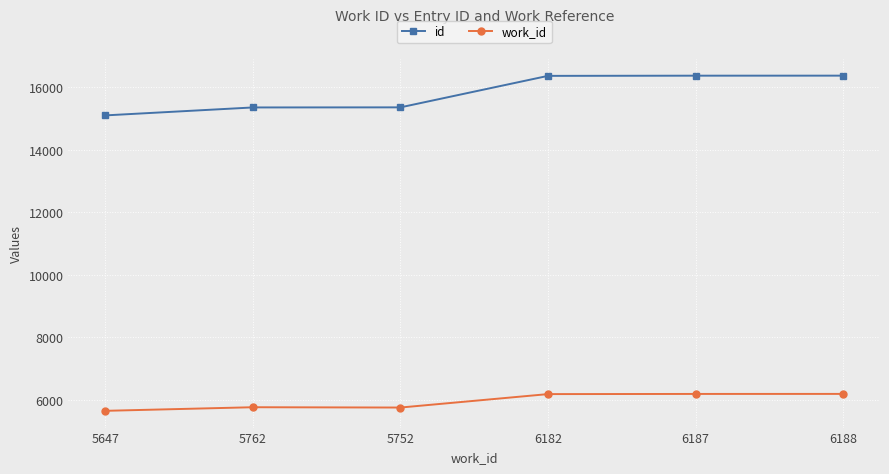

What is the sum of the id values at 6182 and 6187?

32724